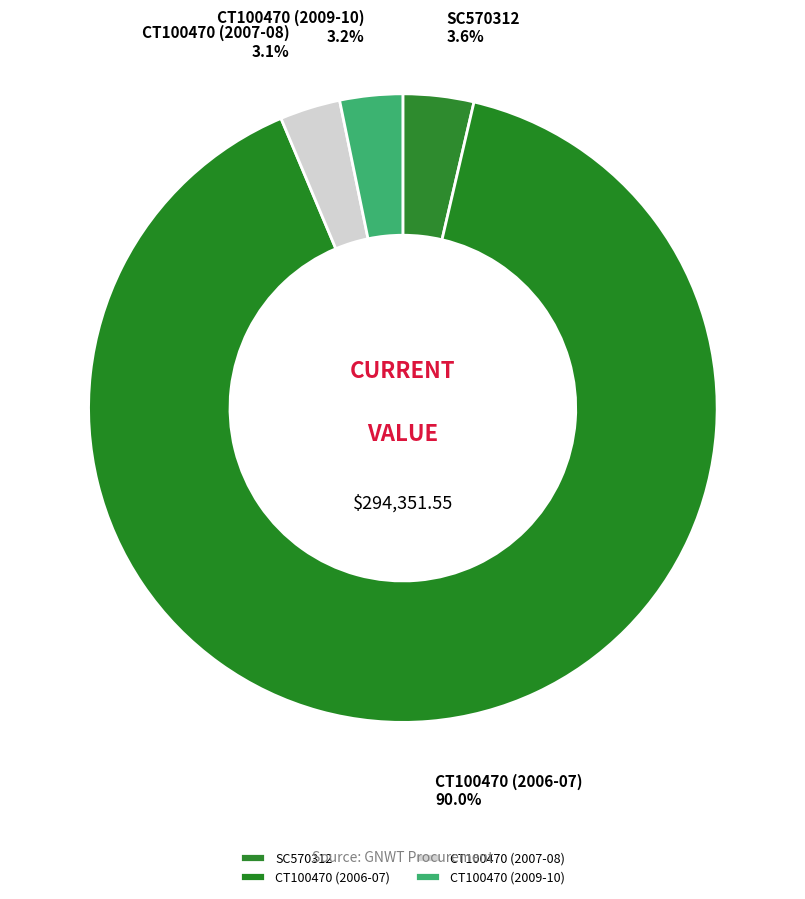

What is the majority slice?

CT100470 (2006-07)